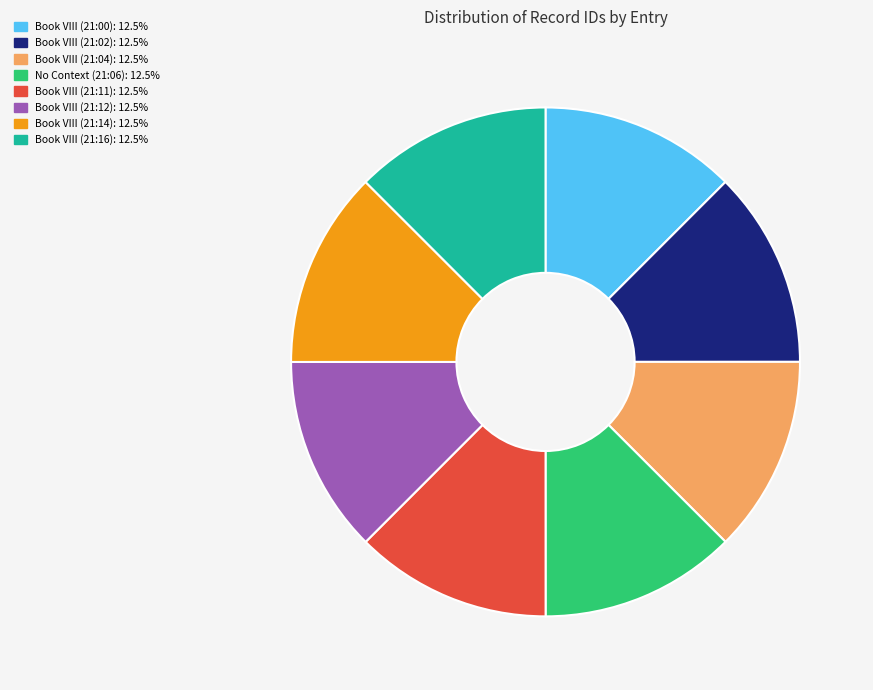

What is the ratio of the value at Book VIII (21:14): 12.5% to the value at Book VIII (21:02): 12.5%?

1.0